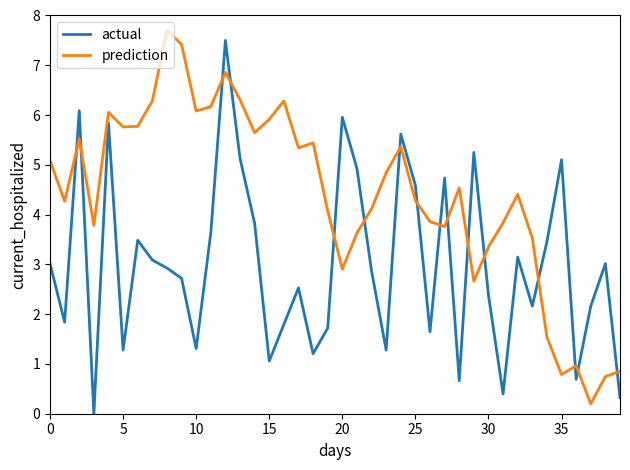

What is the difference between the maximum and minimum values in the prediction series?

7.5